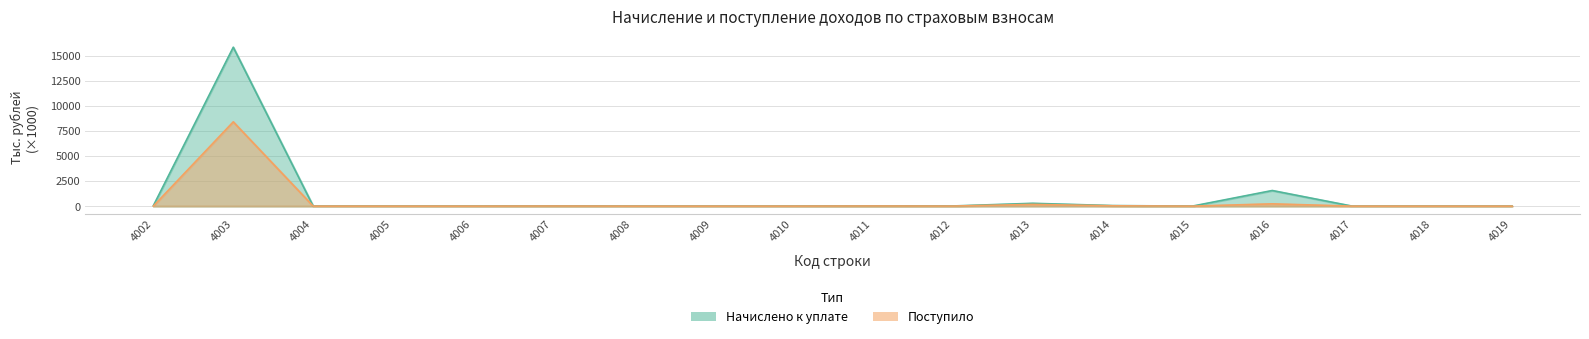

How many lines are shown in the chart?

2